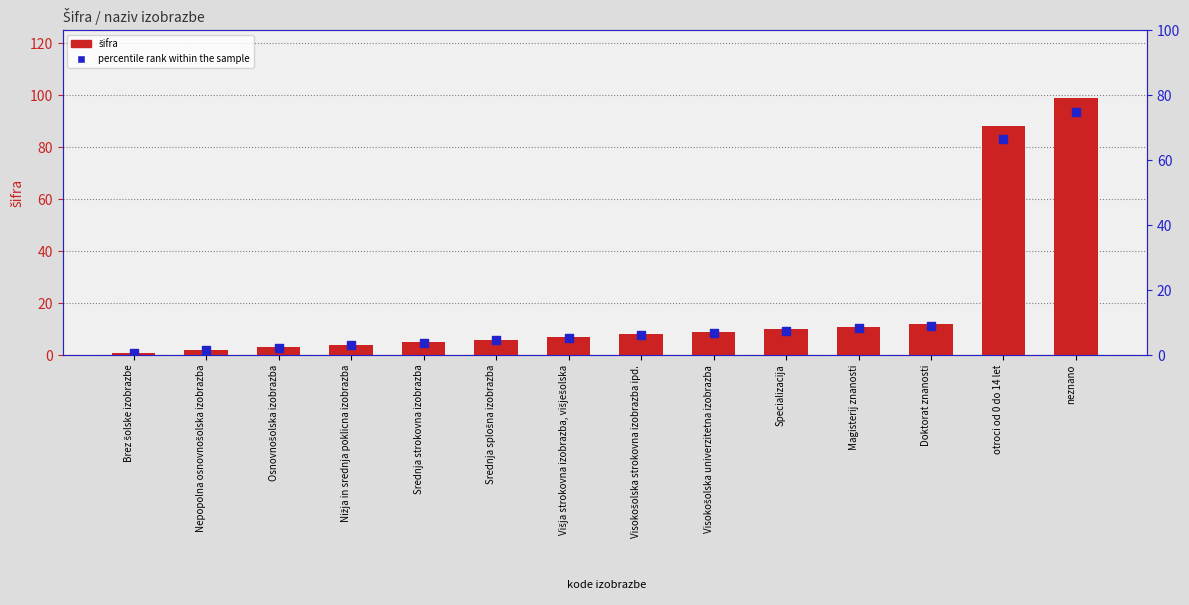

Which series contains the highest Y value?

šifra